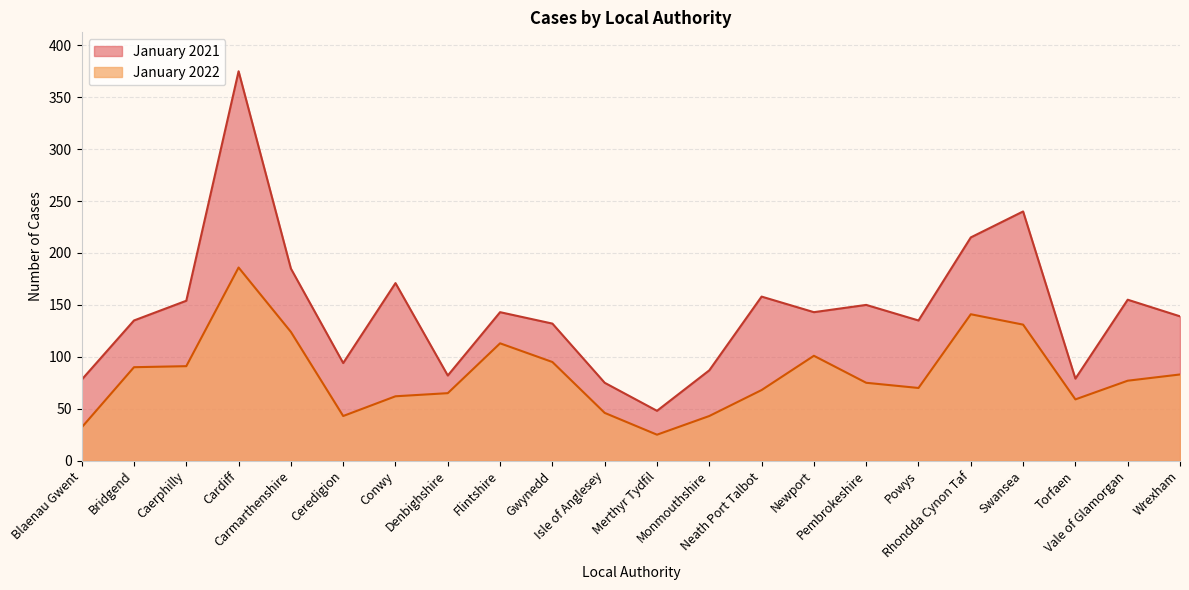

Where is January 2021 nearest to the value 211?

Rhondda Cynon Taf